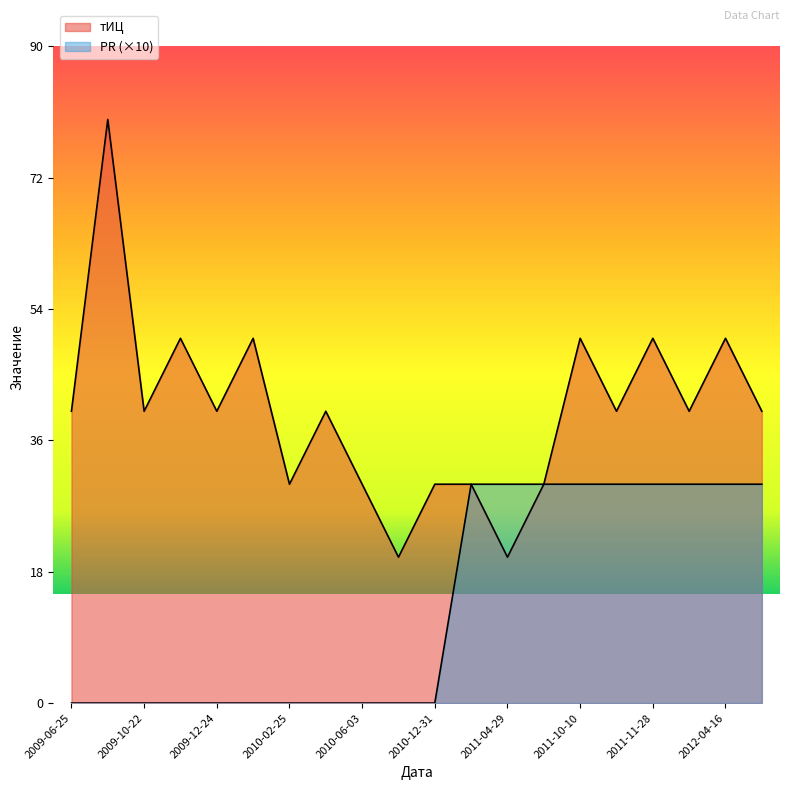

True or false: PR has a value of -17 at 2010-12-31.

False